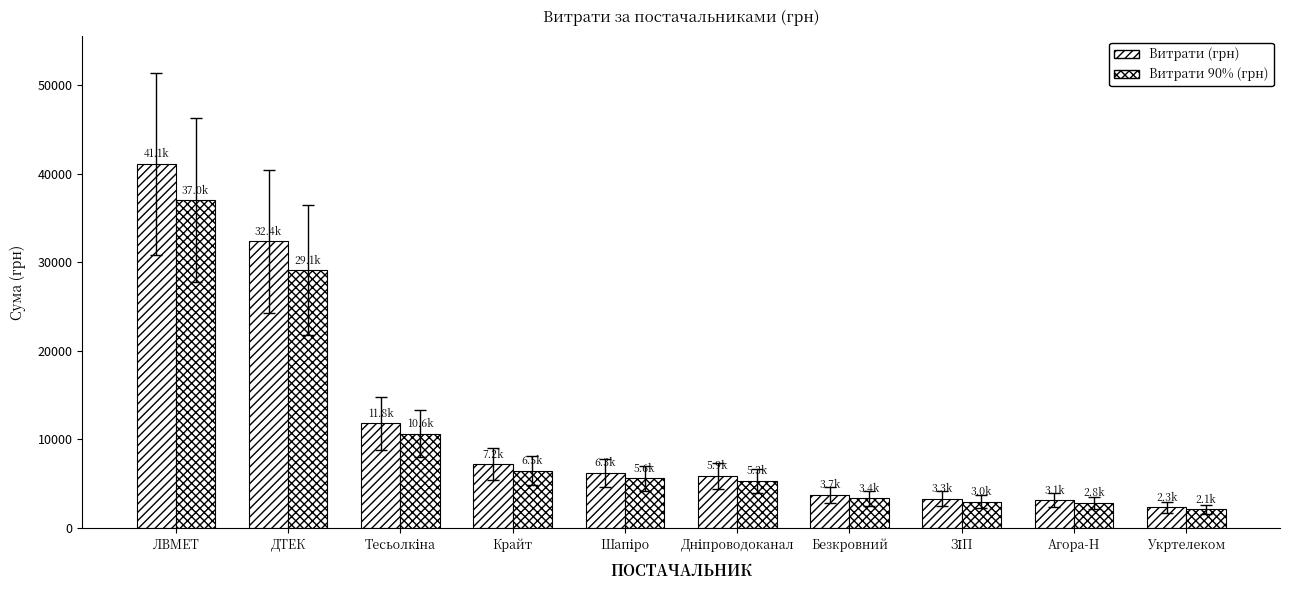

Which series has the largest range (max minus min)?

Витрати (грн)